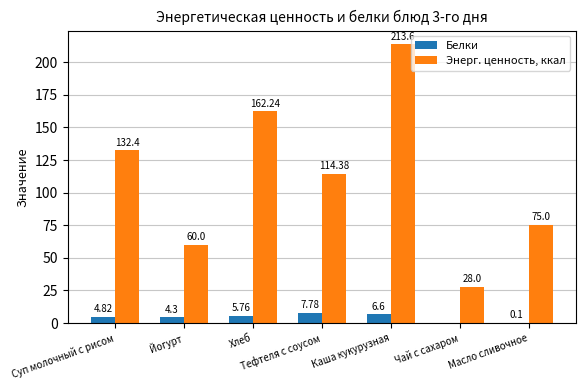

Which series changed the most between Йогурт and Чай с сахаром?

Энерг. ценность, ккал